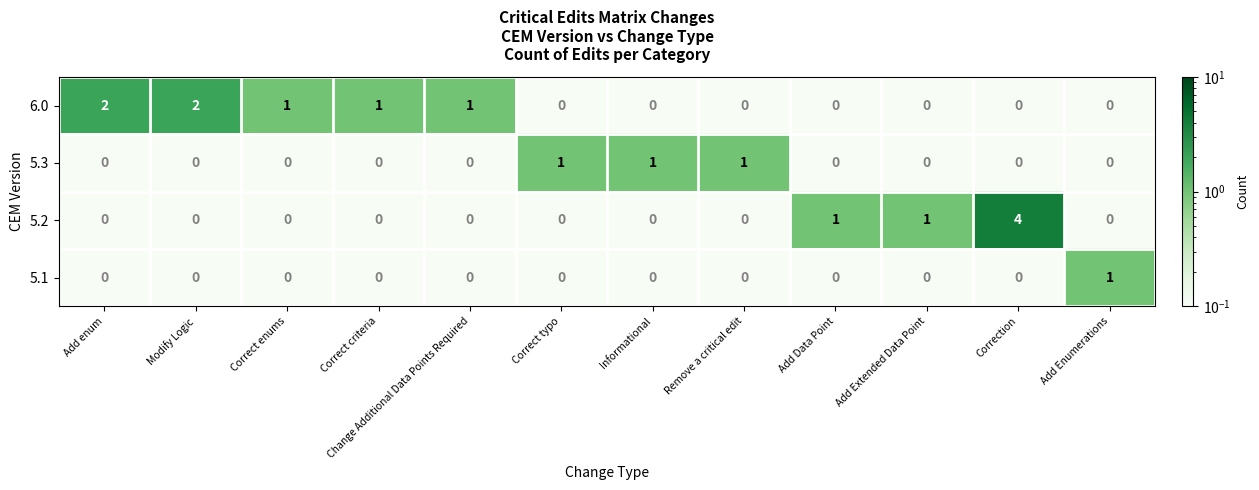

Between Add enum and Correct criteria, which series saw the biggest shift?

6.0